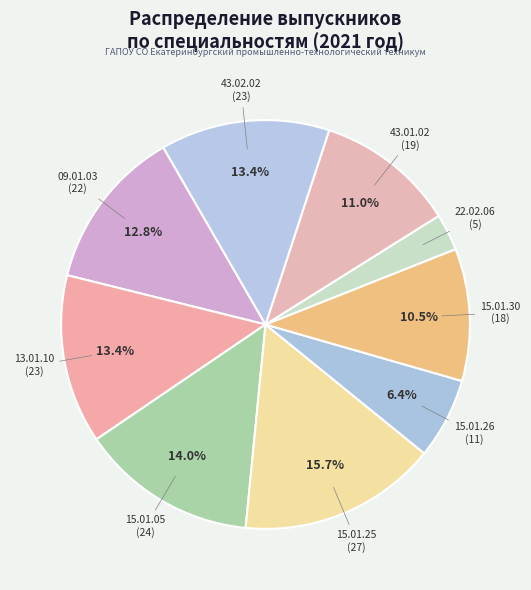

To the nearest percent, what is the difference between the 15.01.05 and 15.01.25 slice percentages?

2%